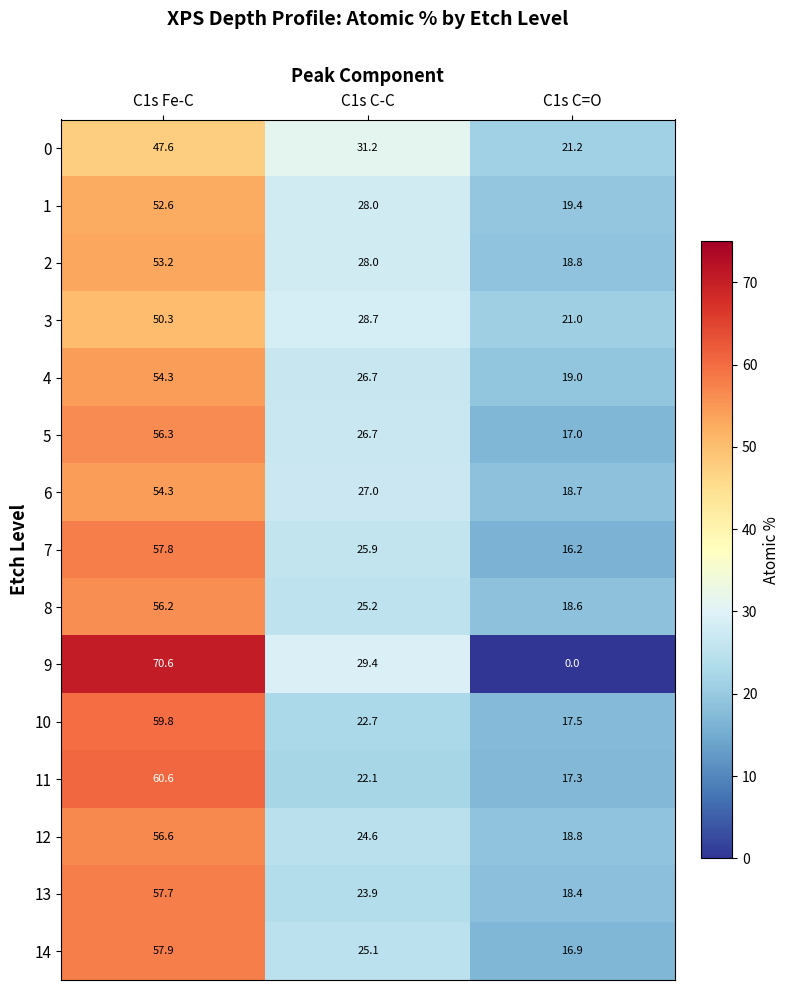

How many data points in 5 are above 26?

2